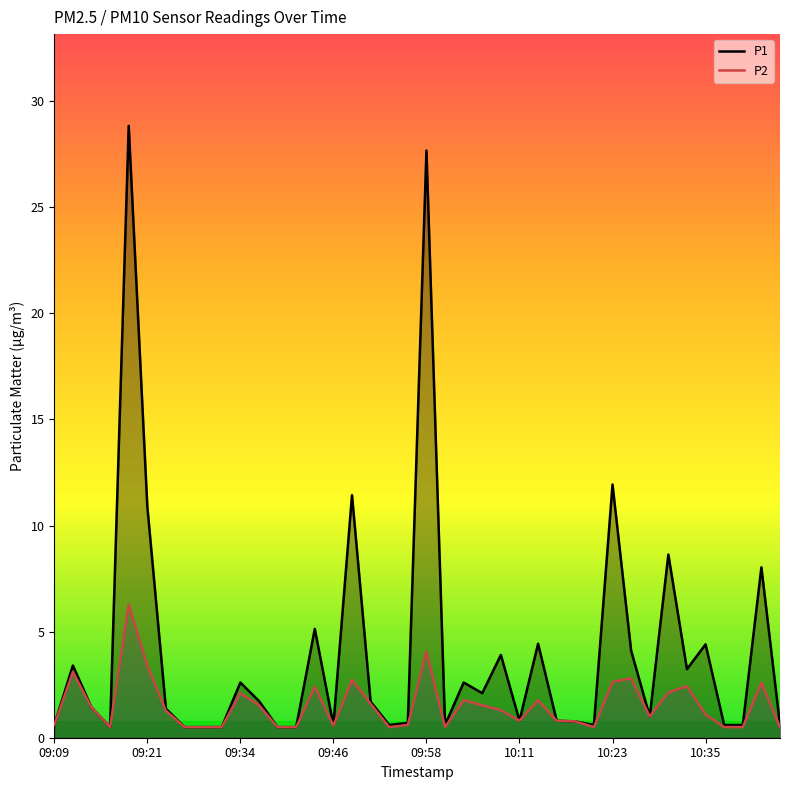

Which series has the largest range (max minus min)?

P1